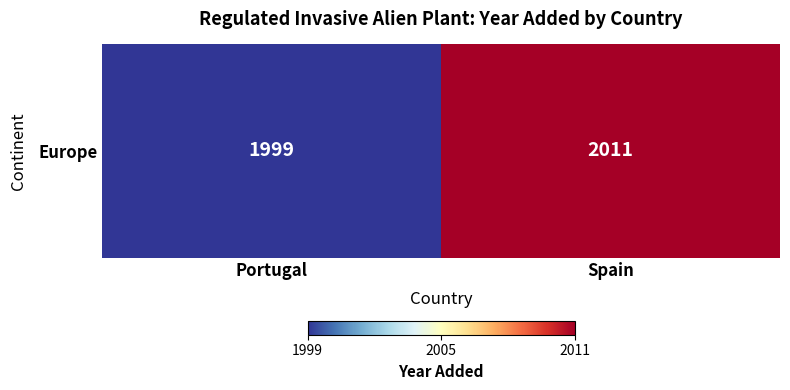

Approximately how many times larger is the value at Spain compared to Portugal?

1.0